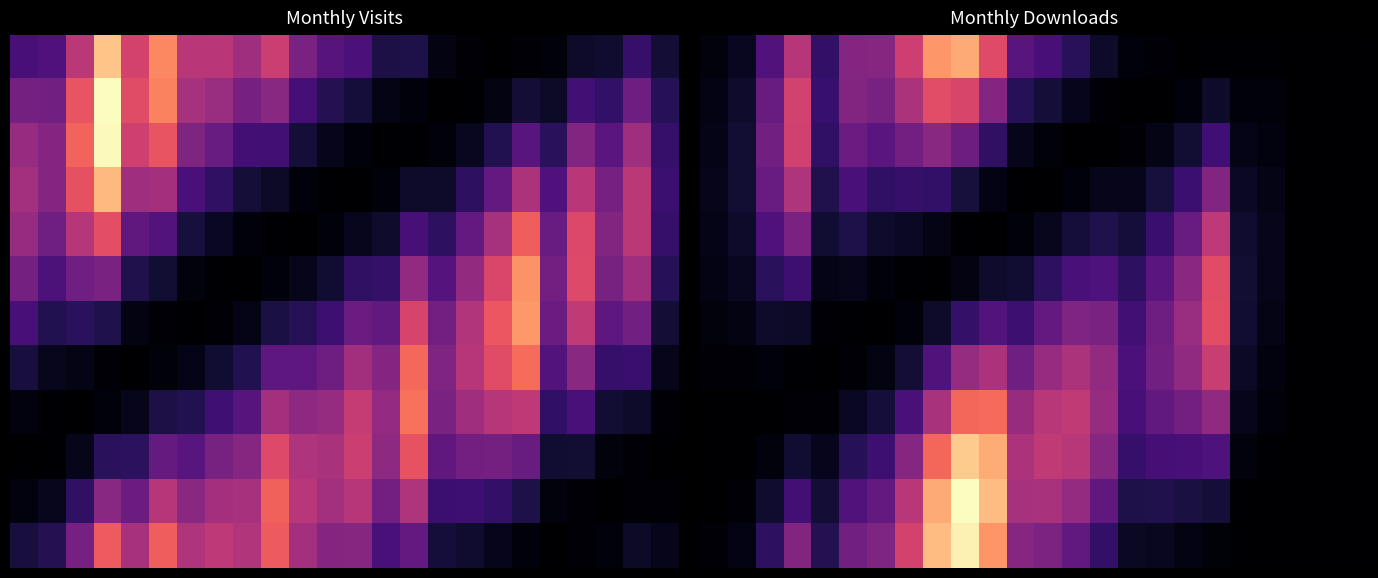

Which category has the highest value across all series?

9